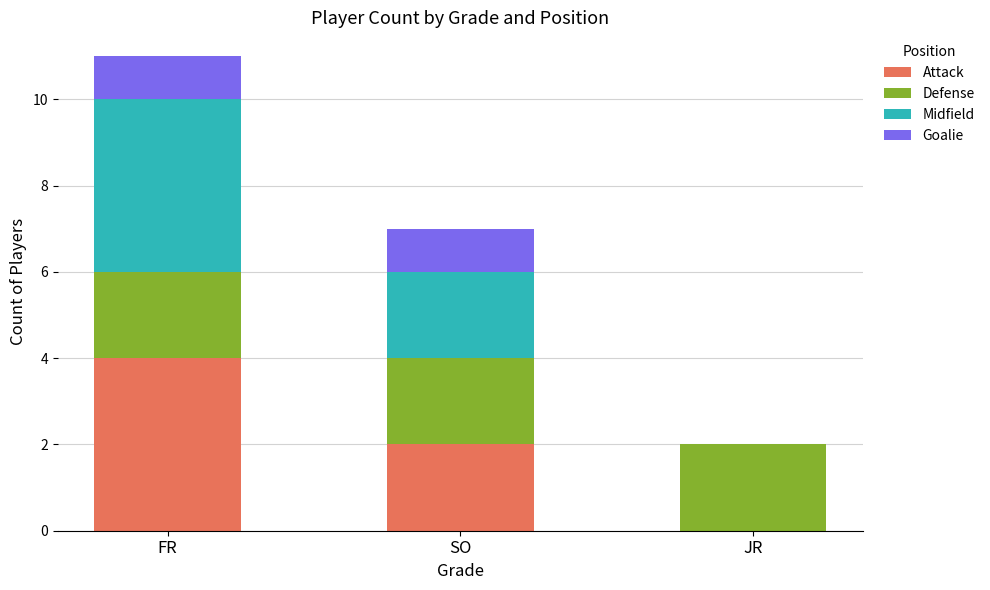

Reading right to left, list the values for the Attack series.

JR=0	SO=2	FR=4